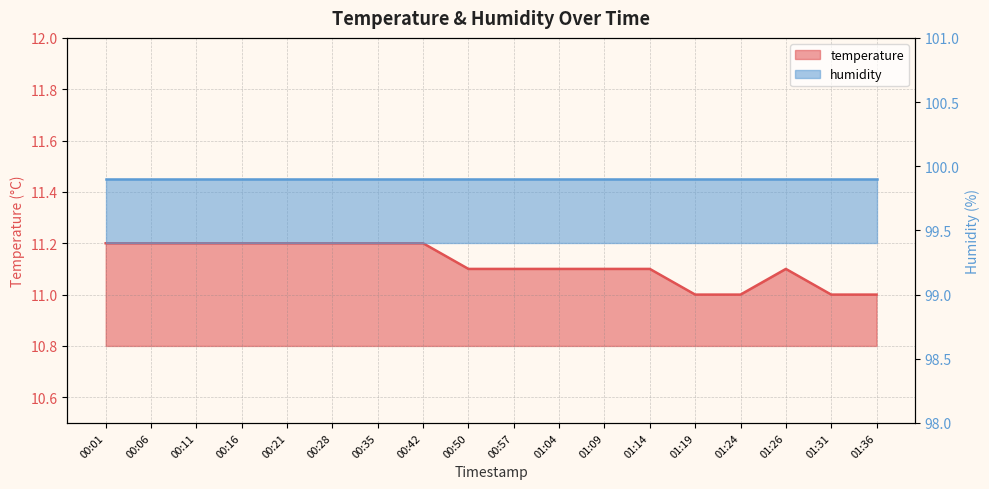

At which label is the value closest to 11?

01:19